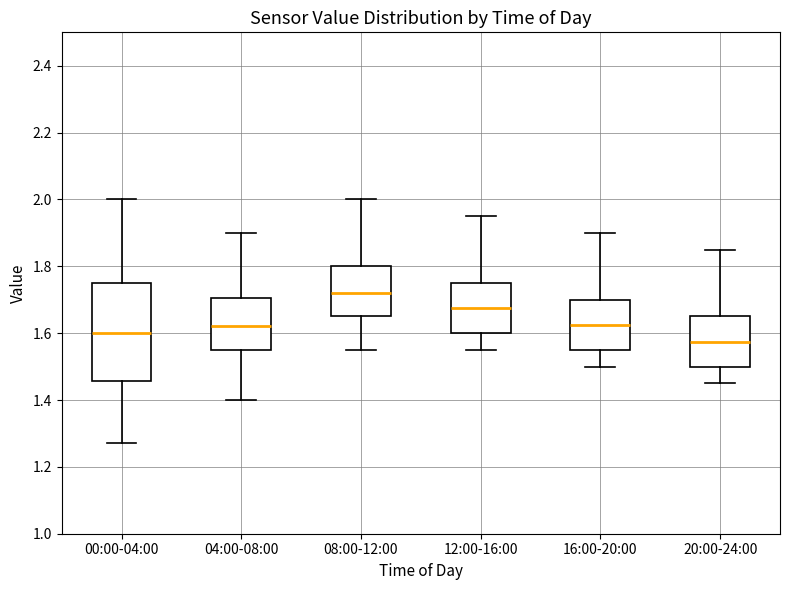

Where does the lower whisker of the box for 12:00-16:00 end on the y-axis? The values are not printed on the chart, so give them approximately, as read against the axis.

1.56